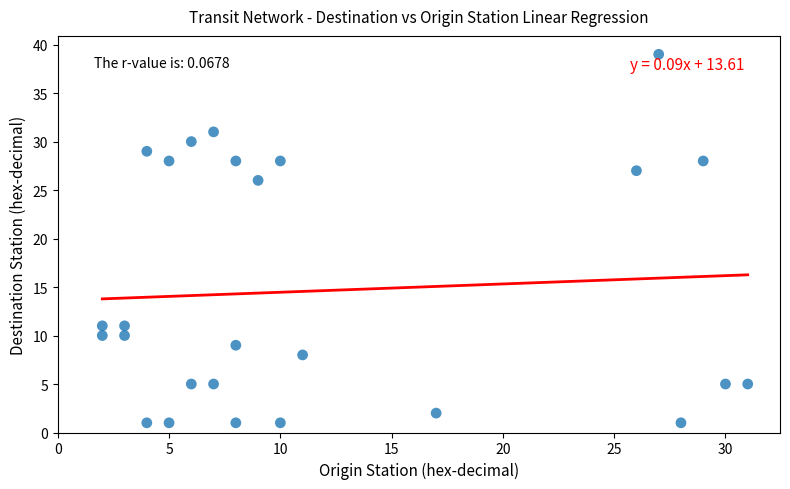

What Y value in the scatter plot is closest to 20?

26